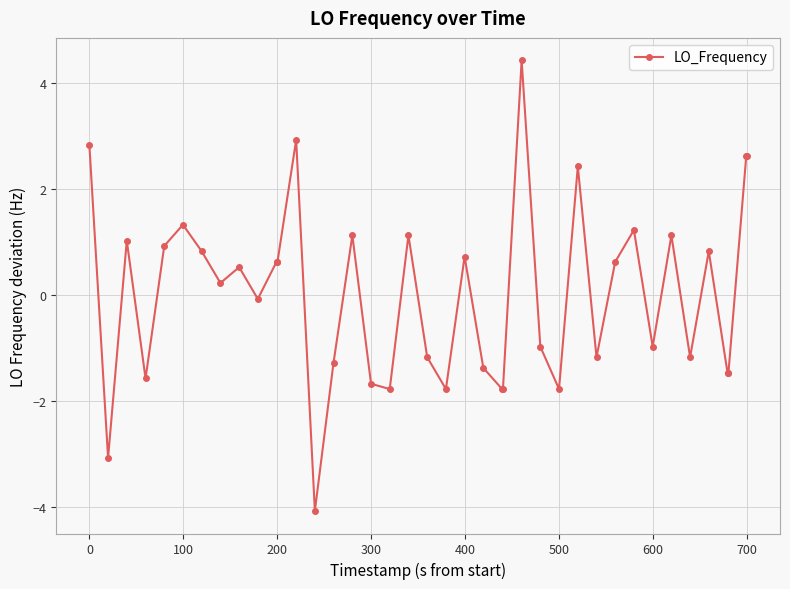

What is the maximum value shown in the chart?

4.4